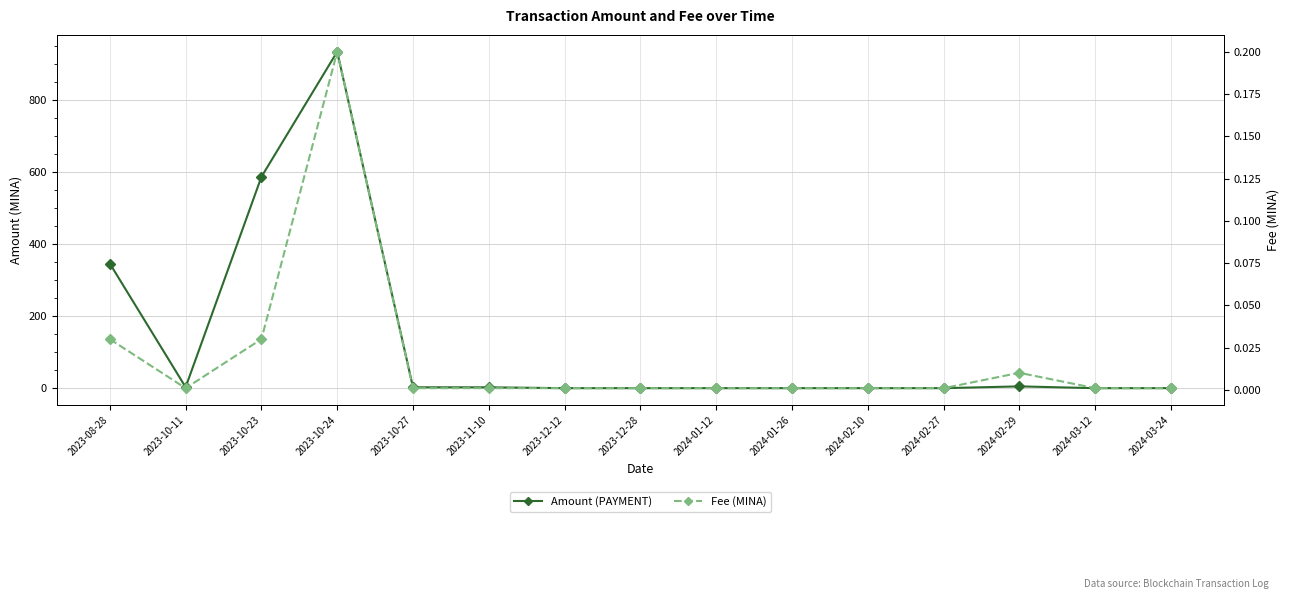

What is the greatest value displayed?

934.1